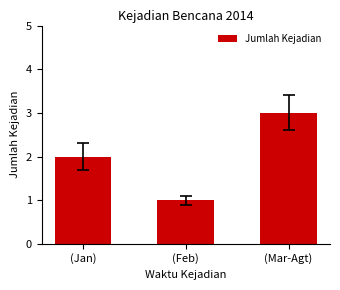

What is the label of the 2nd bar from the right?

(Feb)